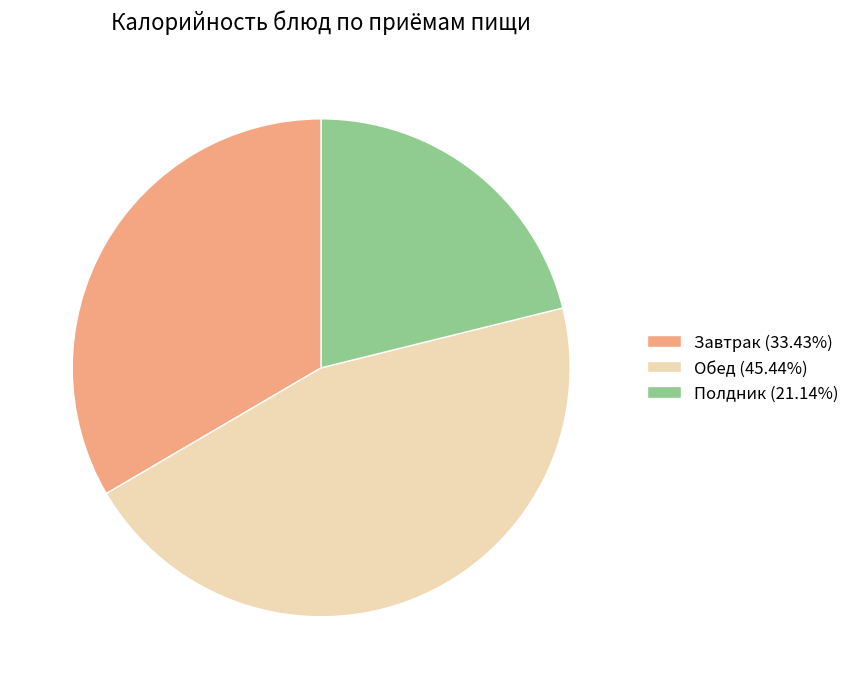

Is there a majority slice in this chart?

No